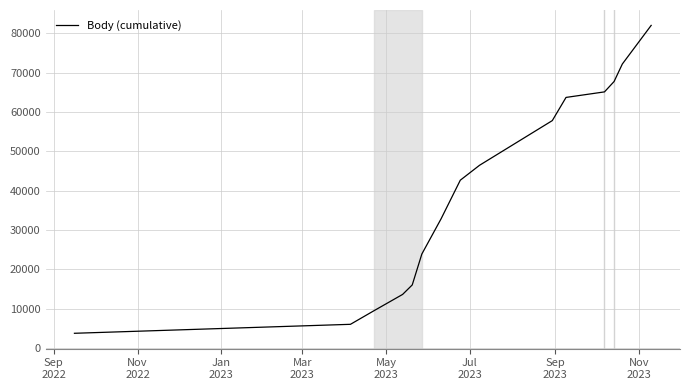

What is the maximum value shown in the chart?

82005